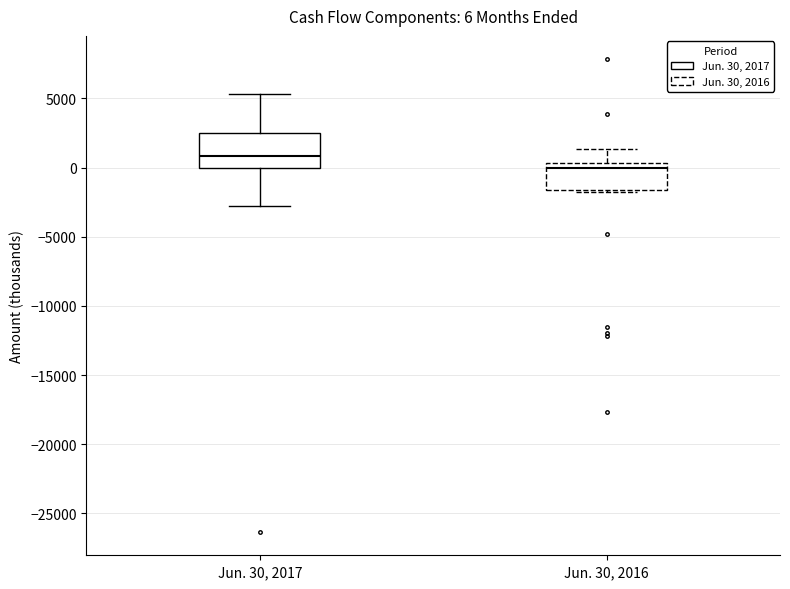

Which box's median line is the lowest?

Jun. 30, 2016